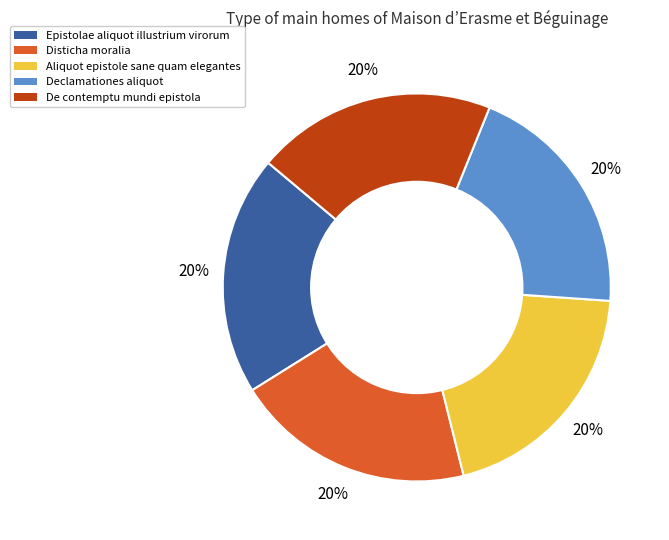

Does De contemptu mundi epistola represent more than half of the total?

No